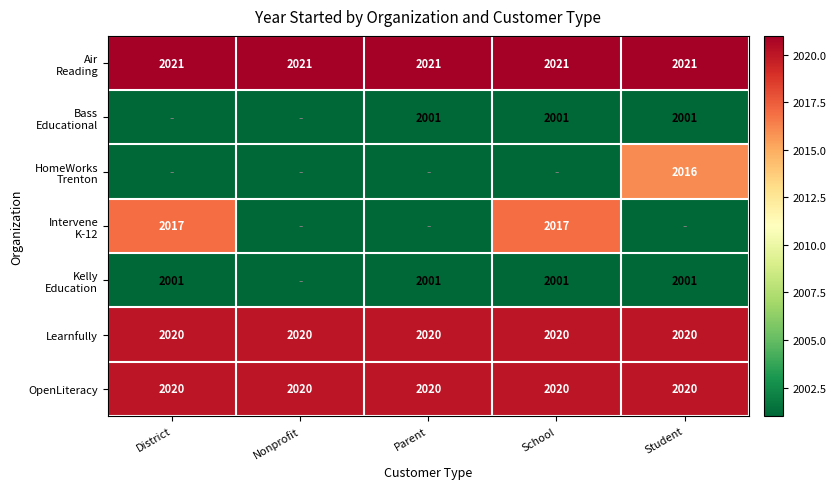

What is the sum of all OpenLiteracy values?

10100